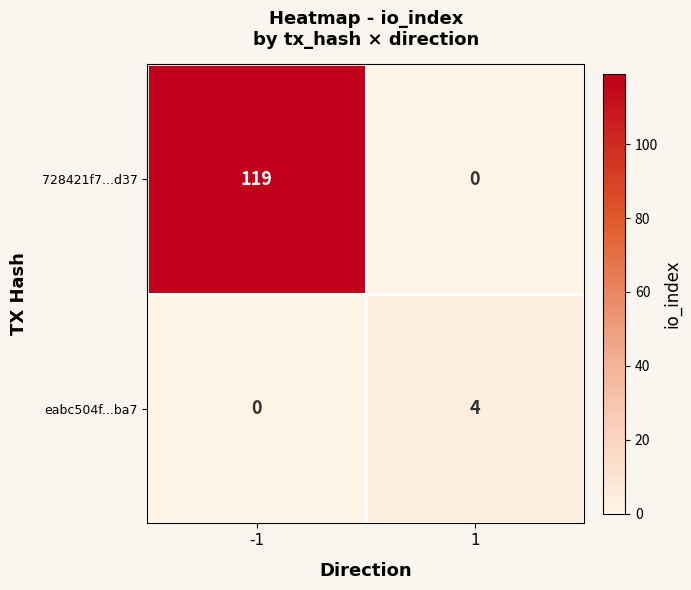

Reading left to right, extract all data points from this chart.

728421f7...d37: -1=119	1=0
eabc504f...ba7: -1=0	1=4